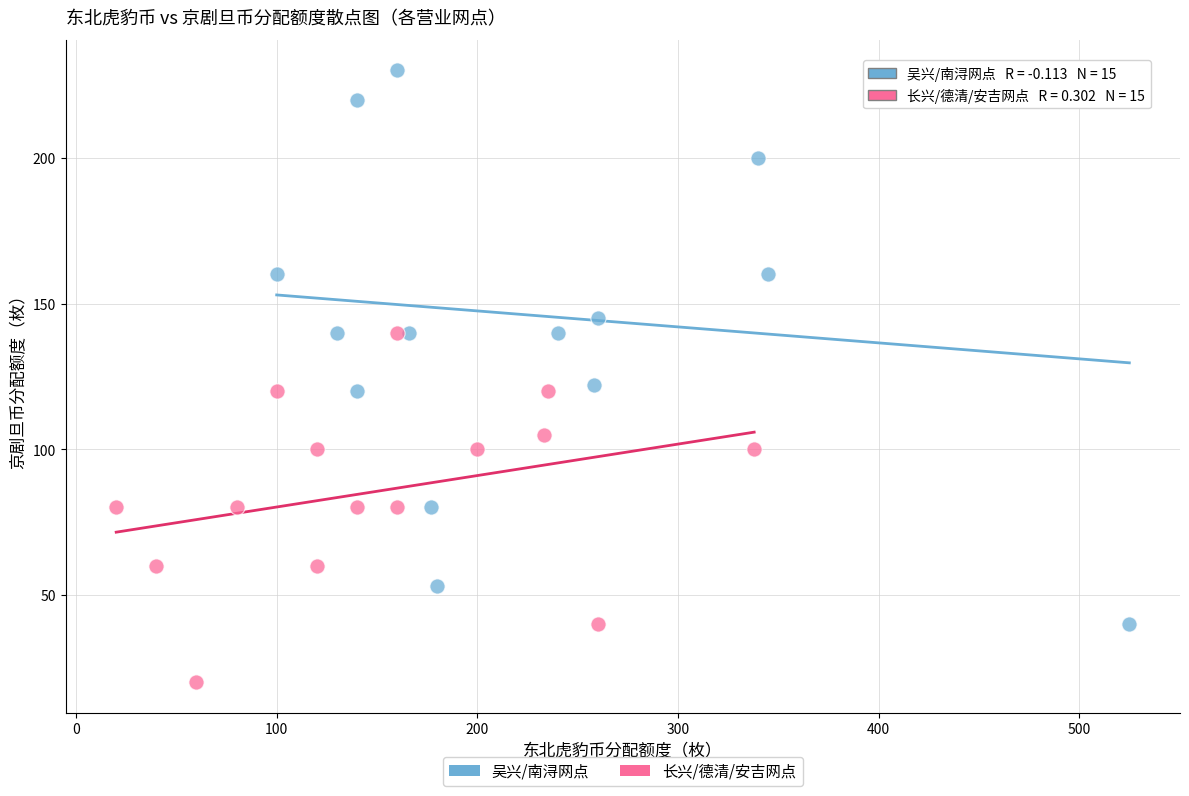

Which series has the widest spread of Y values?

吴兴/南浔网点